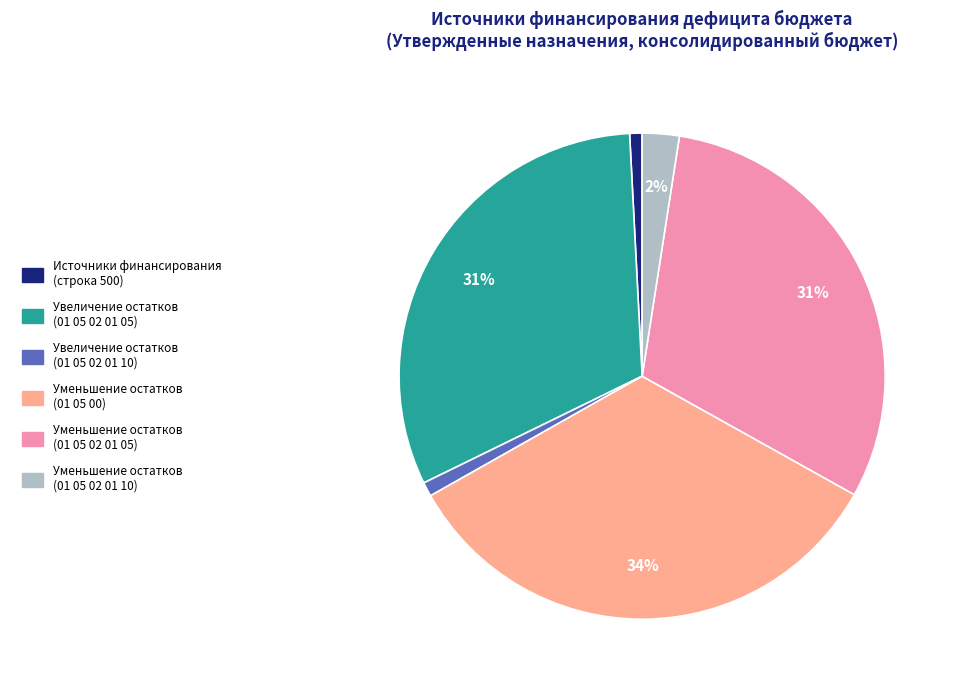

How many segments does this pie chart have?

6